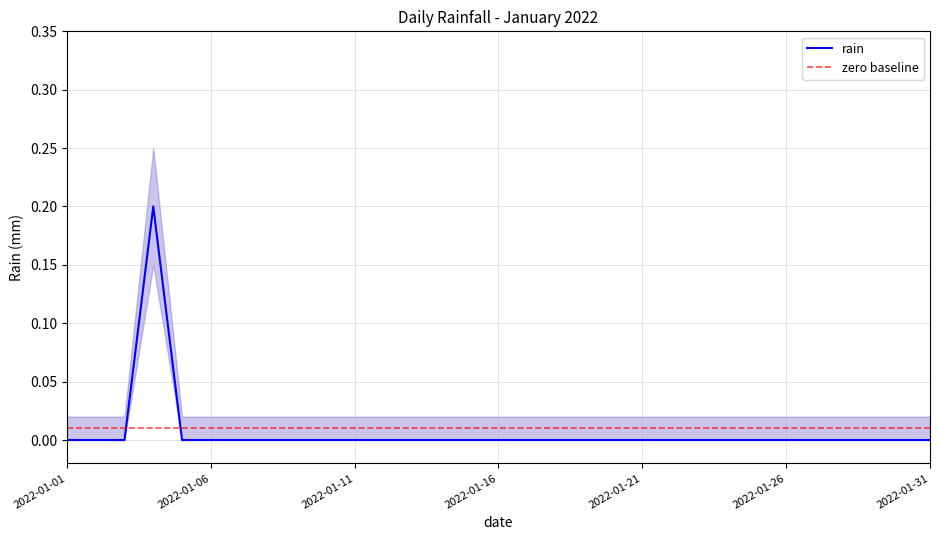

Is it true that zero baseline equals 0.0 at 2022-01-31?

True